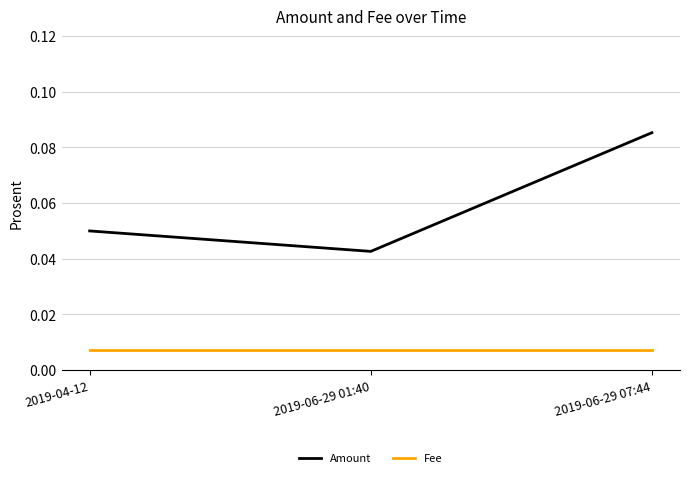

Rank the series by their average value, from highest to lowest.

Amount, Fee